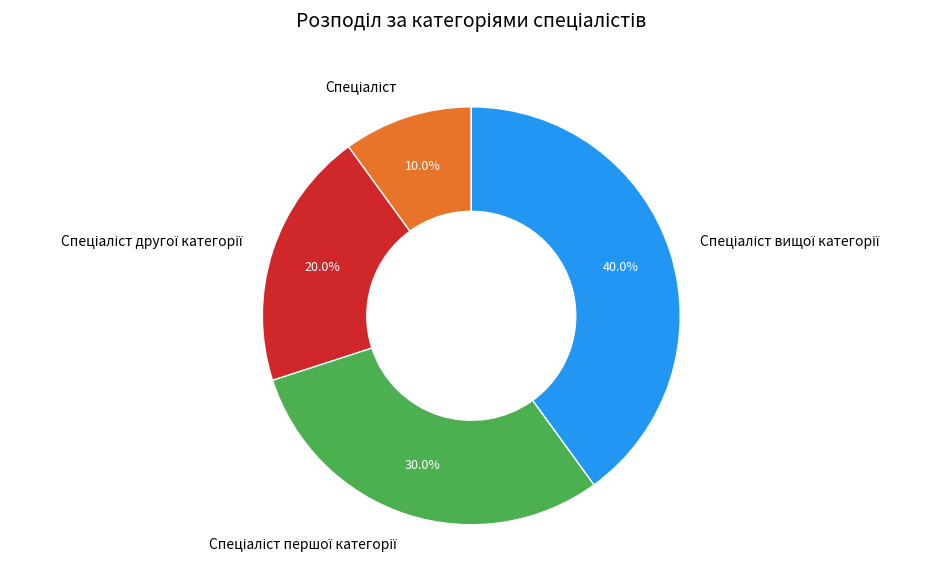

Does any single category account for the majority?

No